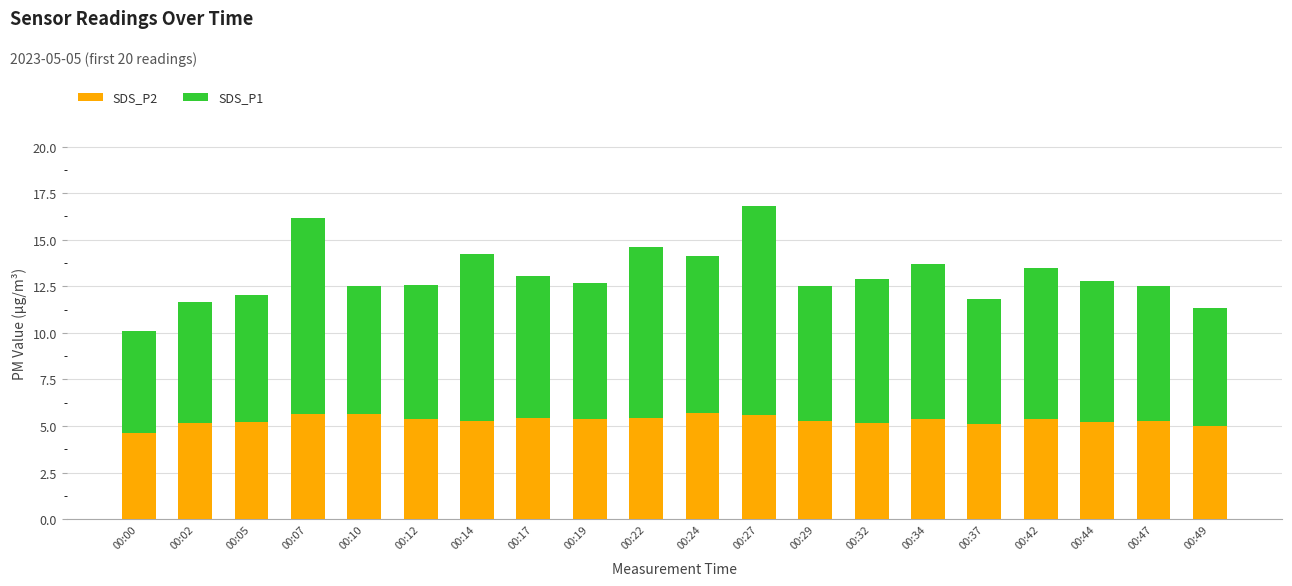

True or false: SDS_P2 has a value of 2.3 at 00:42.

False